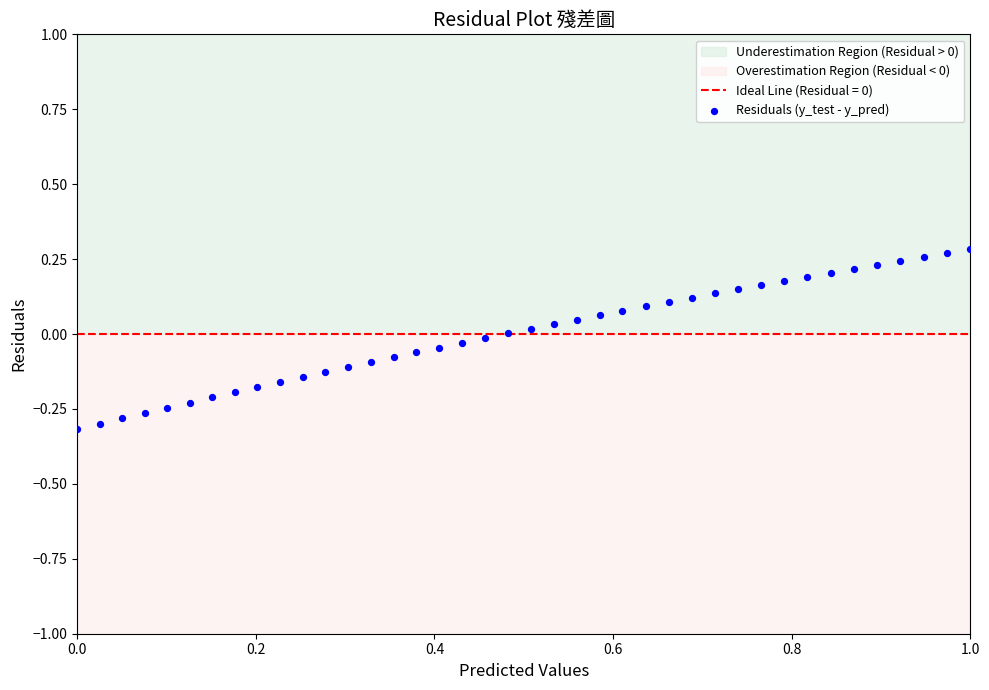

What is the range of Y values (max minus min)?

0.6